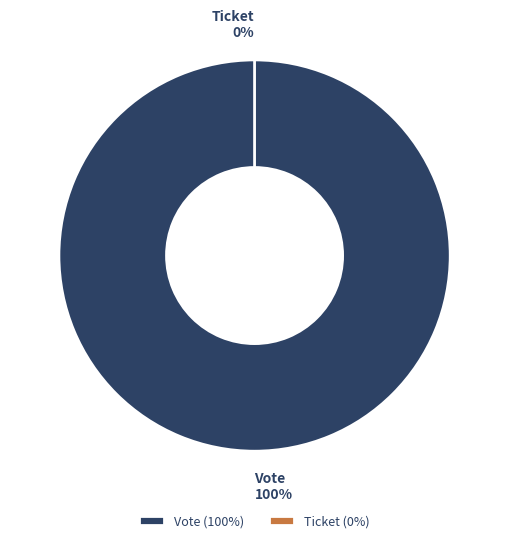

Which category has the smallest portion of the pie?

Ticket